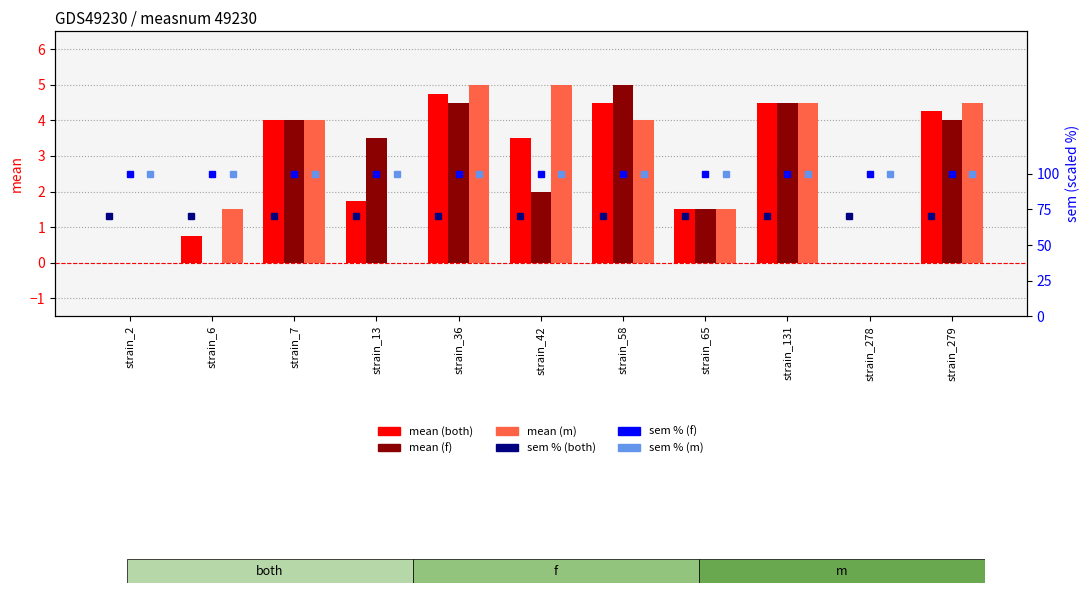

How many series are shown in this chart?

6